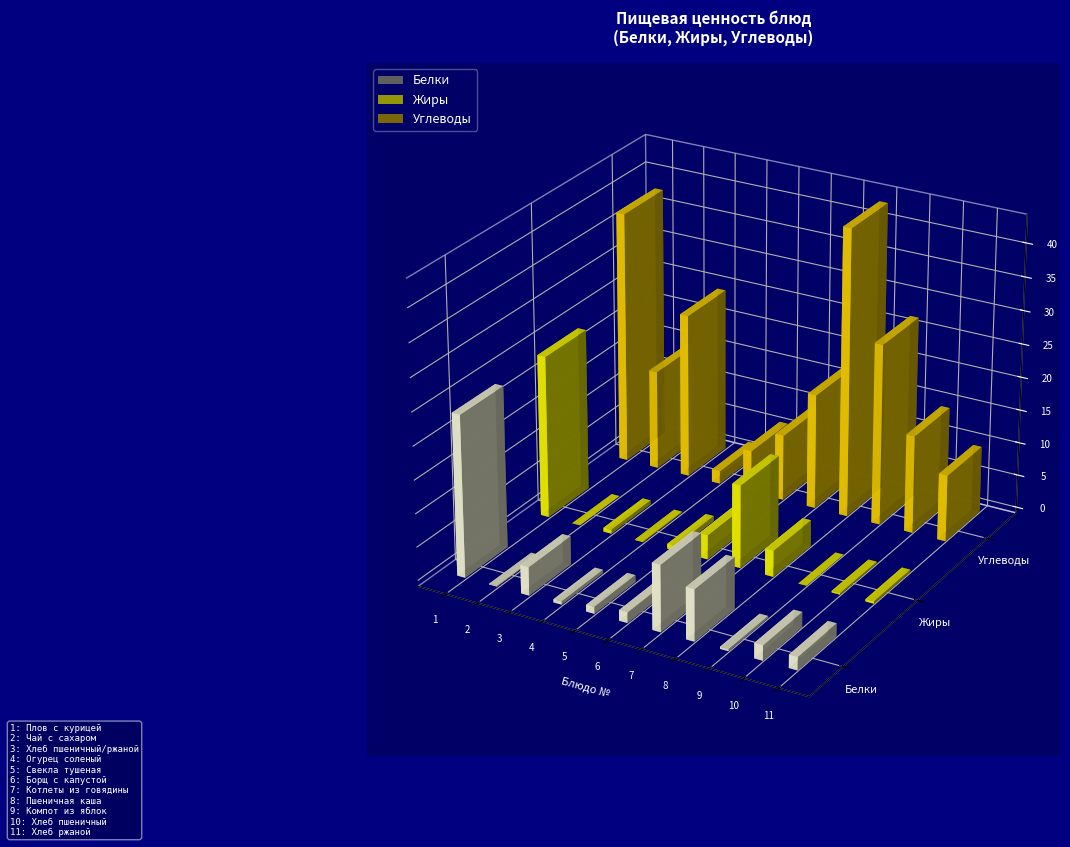

Reading left to right, what are all the values shown in this chart?

Белки: 24.3	0.1	4.3	0.5	1.0	1.6	9.9	7.7	0.3	2.3	2.0
Жиры: 24.4	0.0	0.6	0.1	0.7	3.7	12.4	4.0	0.0	0.2	0.4
Углеводы: 38.0	15.0	24.8	1.9	6.3	9.9	17.3	43.3	27.3	14.8	10.0